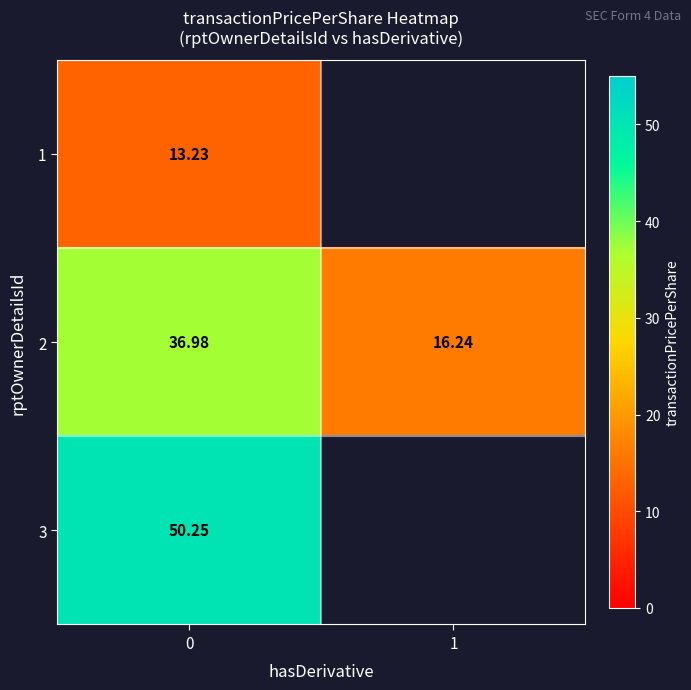

Count the number of categories in the chart.

2